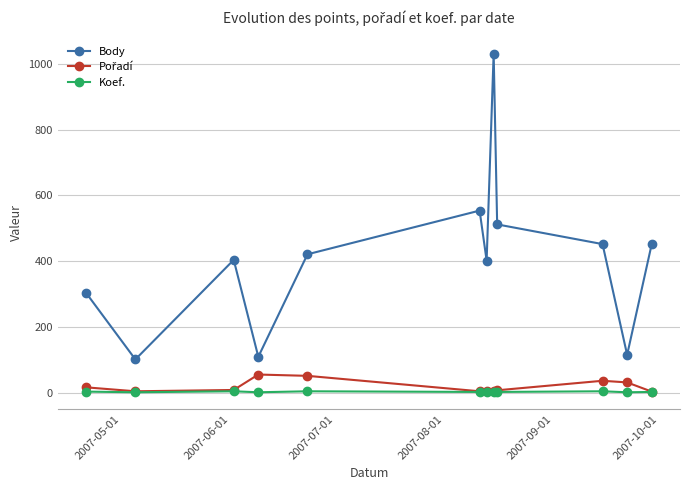

How many interior local peaks does the Body series have?

3